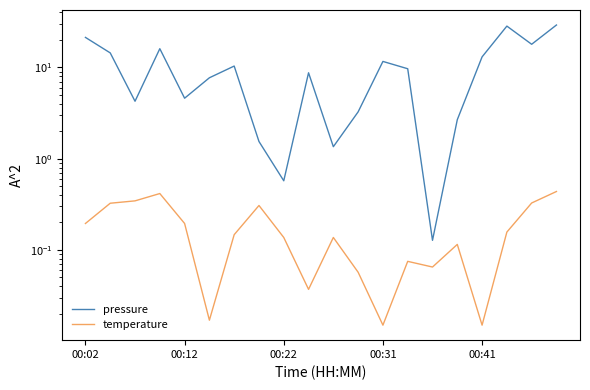

True or false: pressure and temperature intersect in this chart.

False